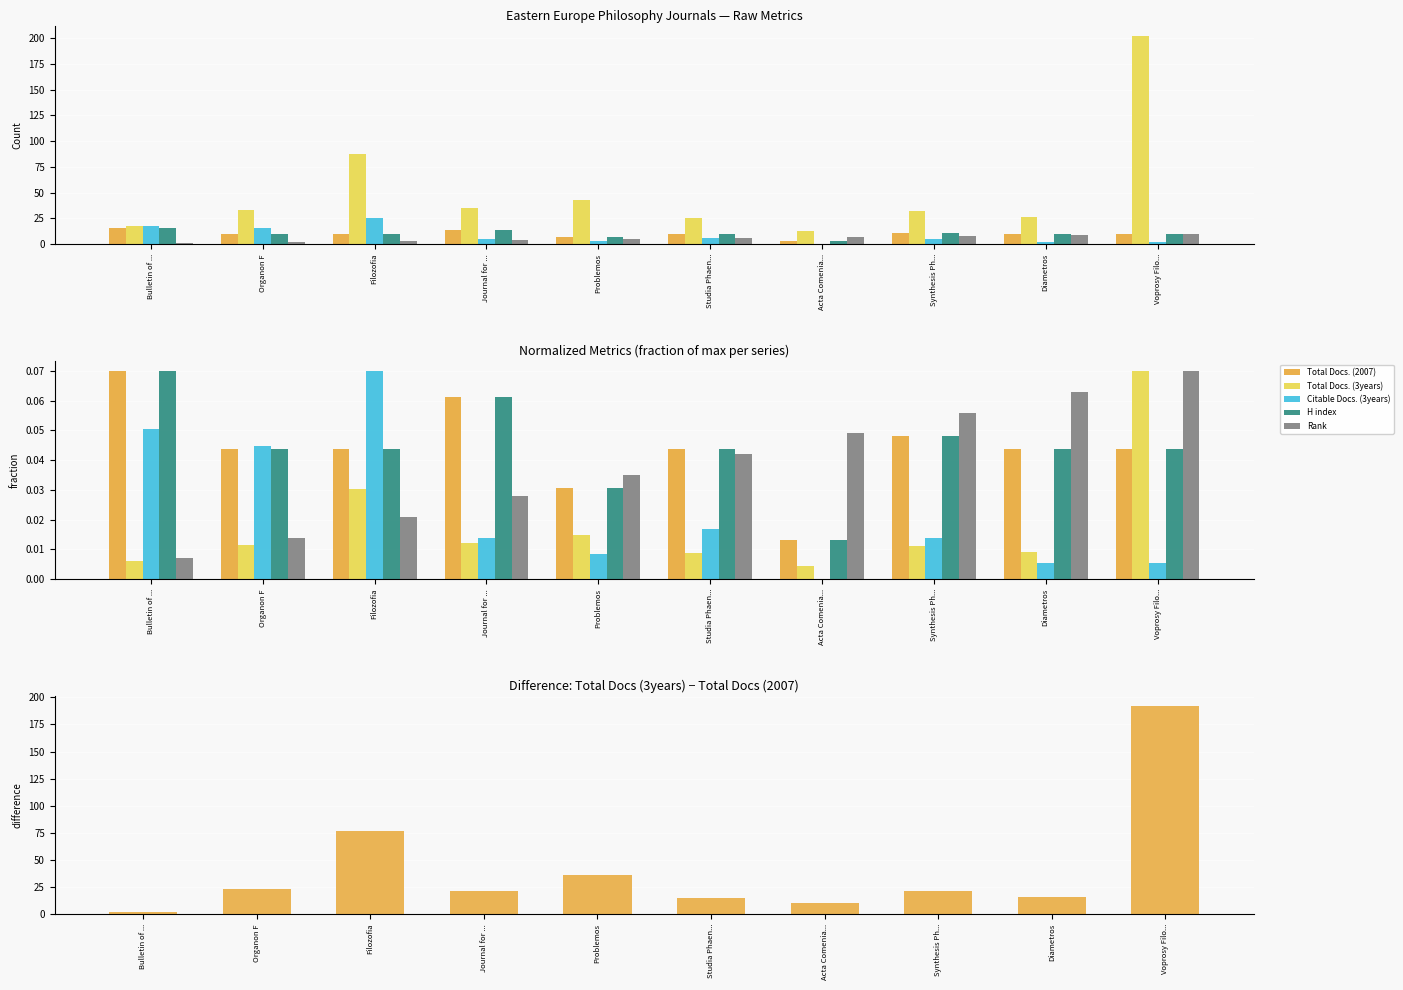

What is the spread (max minus min) of values at Bulletin of ...?

2.0